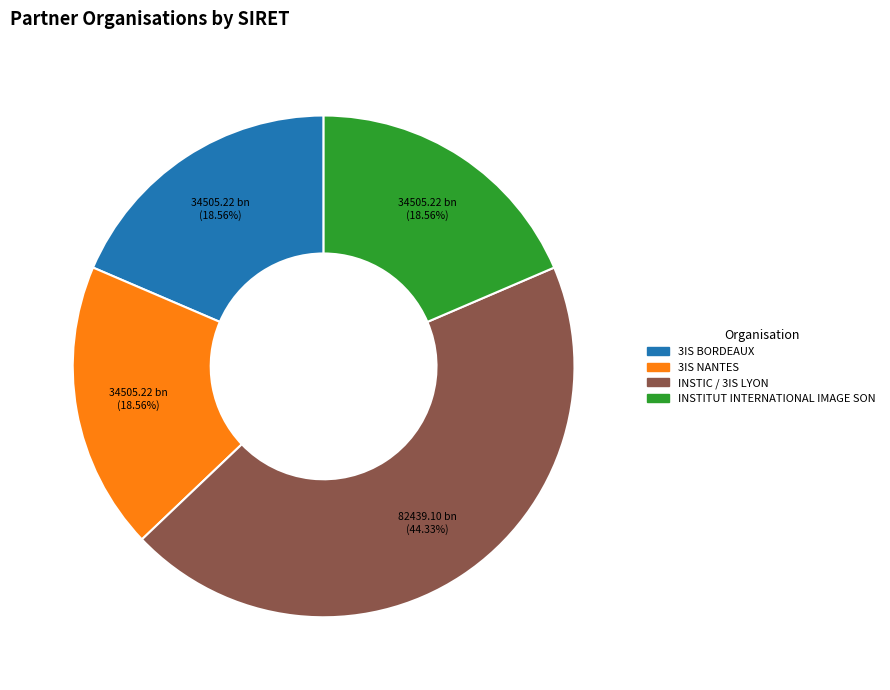

Does any single category account for the majority?

No